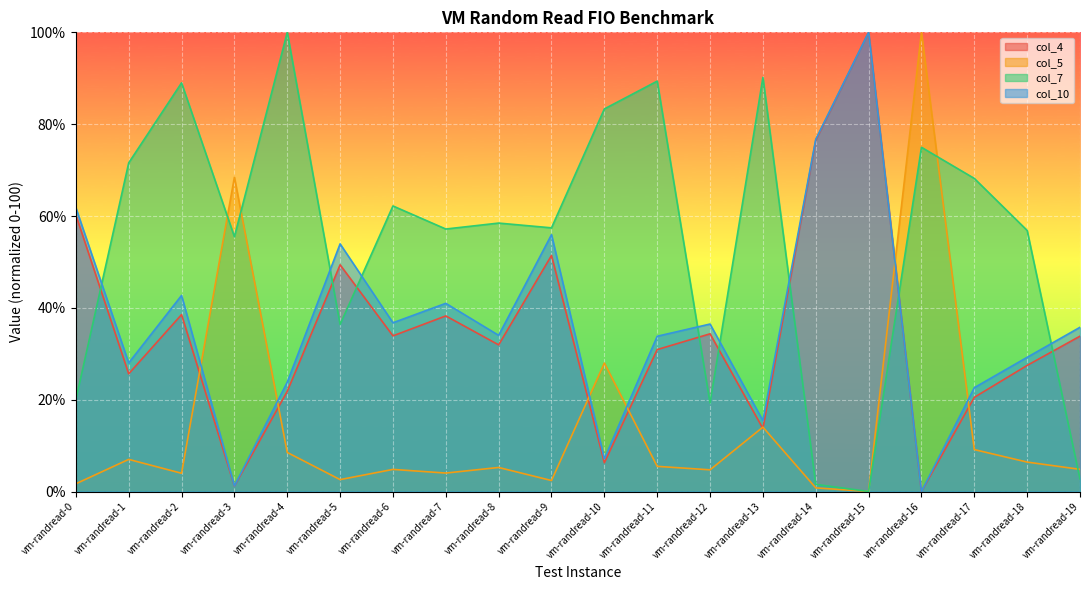

What is the approximate value of col_5 at vm-randread-4?

8.5